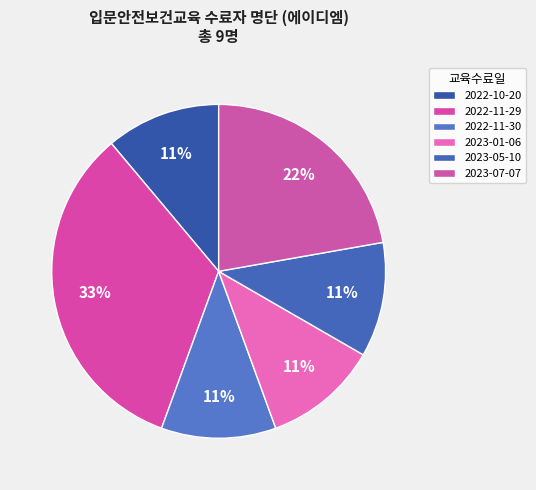

Count the number of slices in the pie.

6